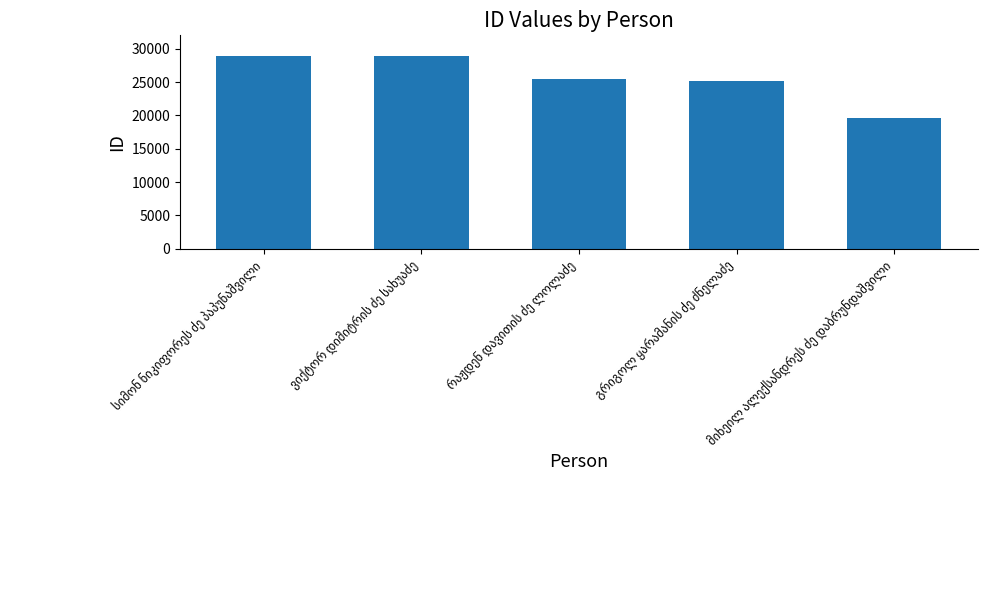

What is the difference between the maximum and minimum values?

9270